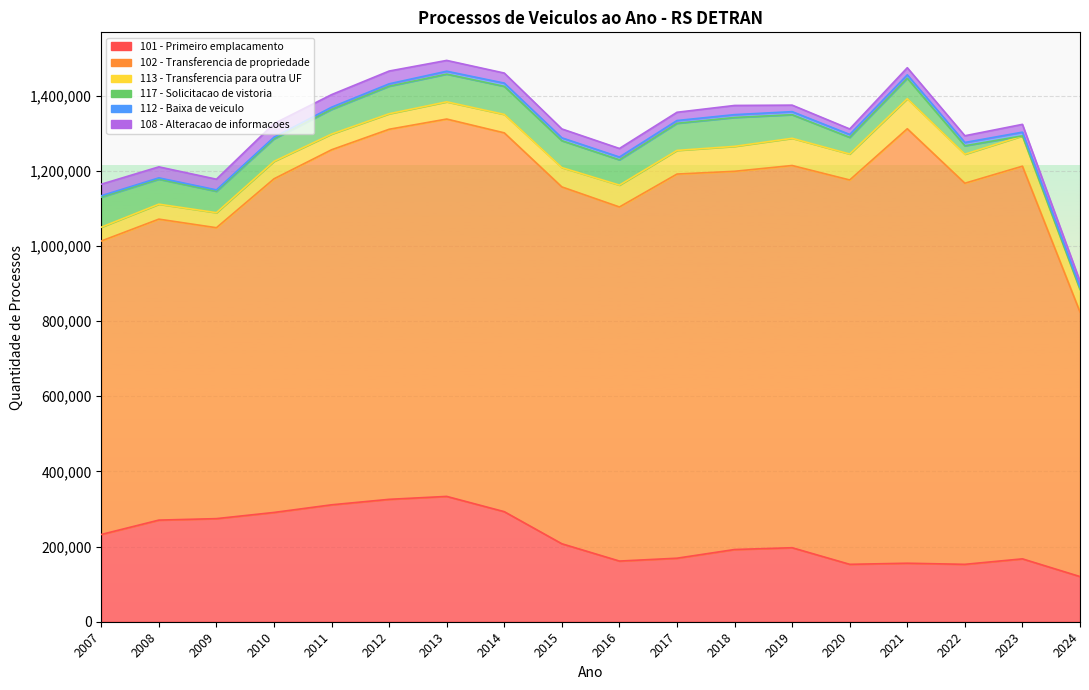

Reading left to right, transcribe all the data shown in this chart.

101 - Primeiro emplacamento: 2007=232162	2008=270373	2009=274297	2010=290733	2011=311066	2012=325647	2013=333402	2014=292806	2015=207405	2016=161410	2017=169007	2018=192112	2019=196908	2020=152718	2021=155642	2022=152703	2023=167274	2024=120166
102 - Transferencia de propriedade: 2007=780718	2008=800711	2009=773971	2010=887630	2011=944612	2012=984546	2013=1003989	2014=1007825	2015=949437	2016=942030	2017=1022048	2018=1006249	2019=1016858	2020=1022567	2021=1155922	2022=1013965	2023=1044697	2024=703831
113 - Transferencia para outra UF: 2007=36791	2008=39837	2009=40041	2010=46392	2011=41710	2012=41273	2013=45816	2014=49048	2015=51454	2016=58198	2017=62878	2018=66339	2019=72388	2020=69079	2021=79992	2022=77189	2023=80553	2024=60007
117 - Solicitacao de vistoria: 2007=79981	2008=66439	2009=56891	2010=59969	2011=65664	2012=73334	2013=73724	2014=74682	2015=71447	2016=67248	2017=72154	2018=76819	2019=62775	2020=44271	2021=54415	2022=22425	2023=130	2024=30
112 - Baixa de veiculo: 2007=3661	2008=3600	2009=3724	2010=4521	2011=5871	2012=6309	2013=7694	2014=8649	2015=7672	2016=7425	2017=7391	2018=7600	2019=8111	2020=7712	2021=9085	2022=8768	2023=9843	2024=6592
108 - Alteracao de informacoes: 2007=30688	2008=29240	2009=28422	2010=36086	2011=33459	2012=33987	2013=28799	2014=26707	2015=23667	2016=22794	2017=21939	2018=24432	2019=17371	2020=14665	2021=18884	2022=17909	2023=20770	2024=15063